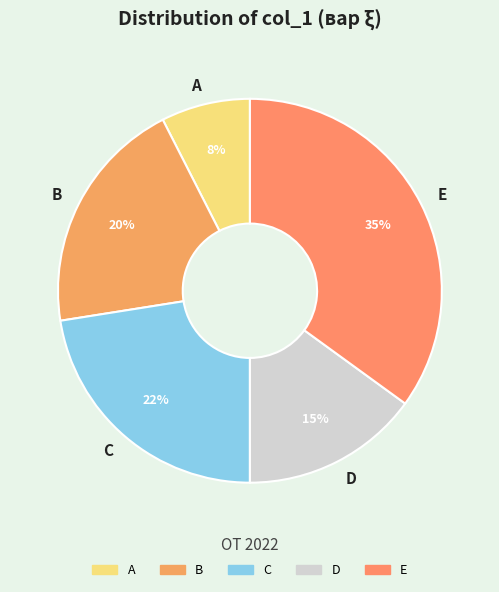

Does E represent more than half of the total?

No